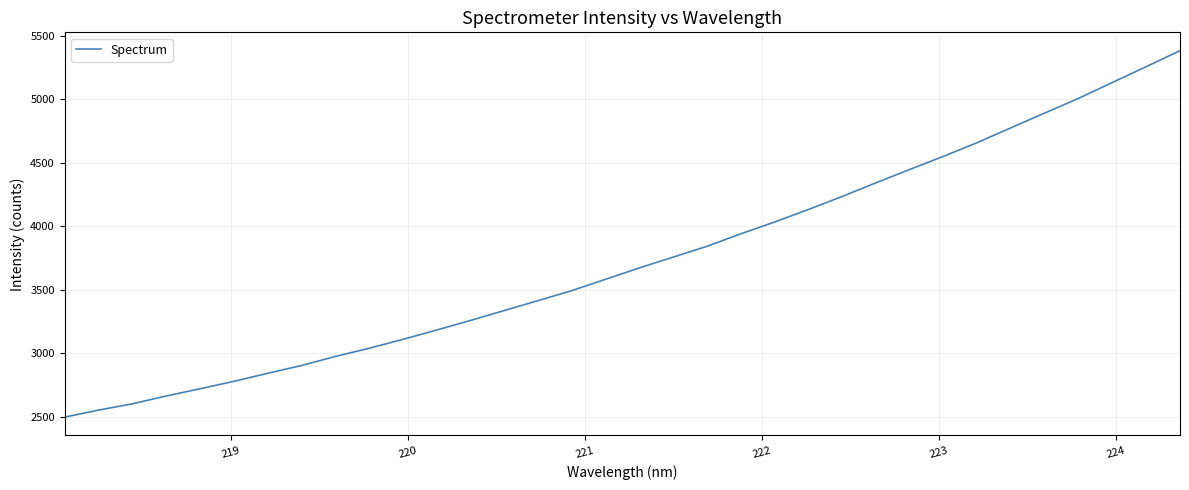

What is the difference between the maximum and minimum values?

2884.7